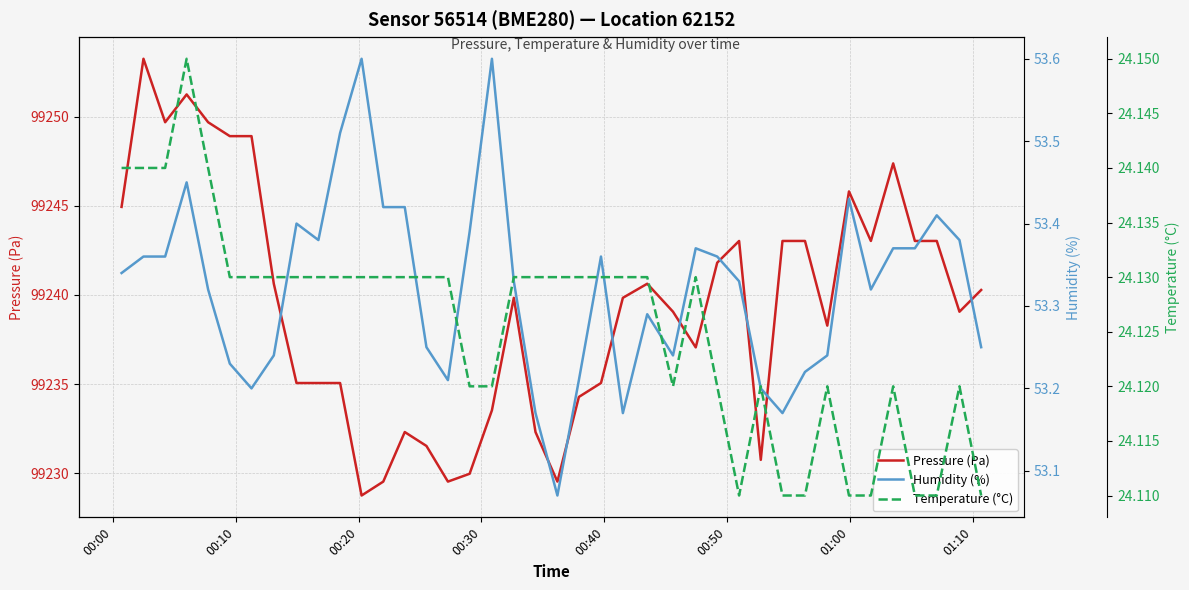

In Temperature (°C), how many points are higher than both neighbors (excluding endpoints)?

6